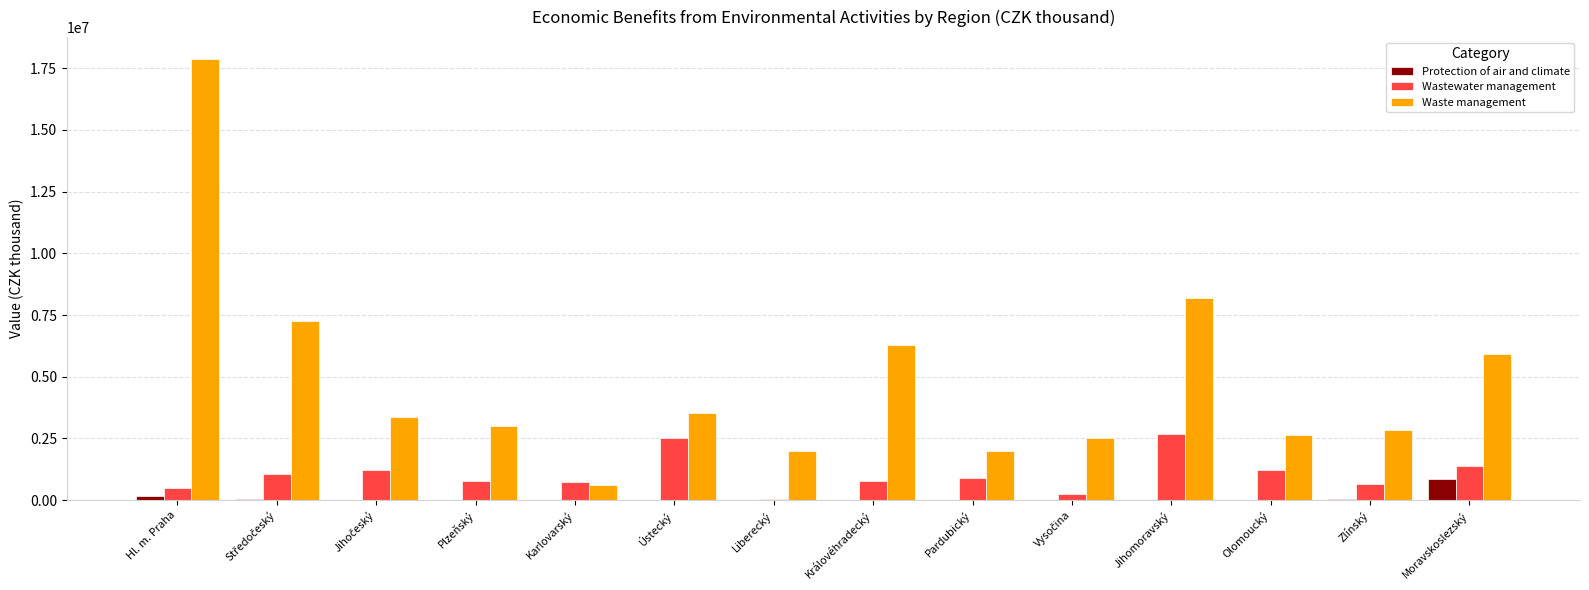

What is the total value across all series at Královéhradecký?

7040085